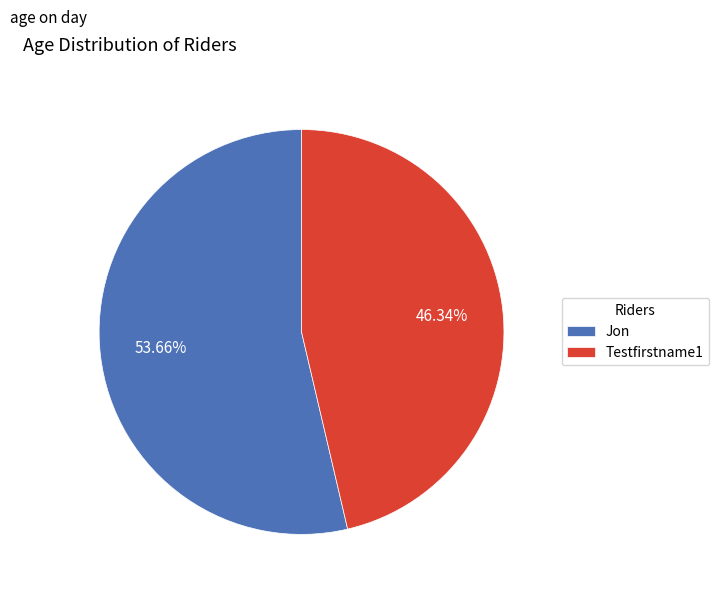

What is the ratio of the value at Jon to the value at Testfirstname1?

1.2